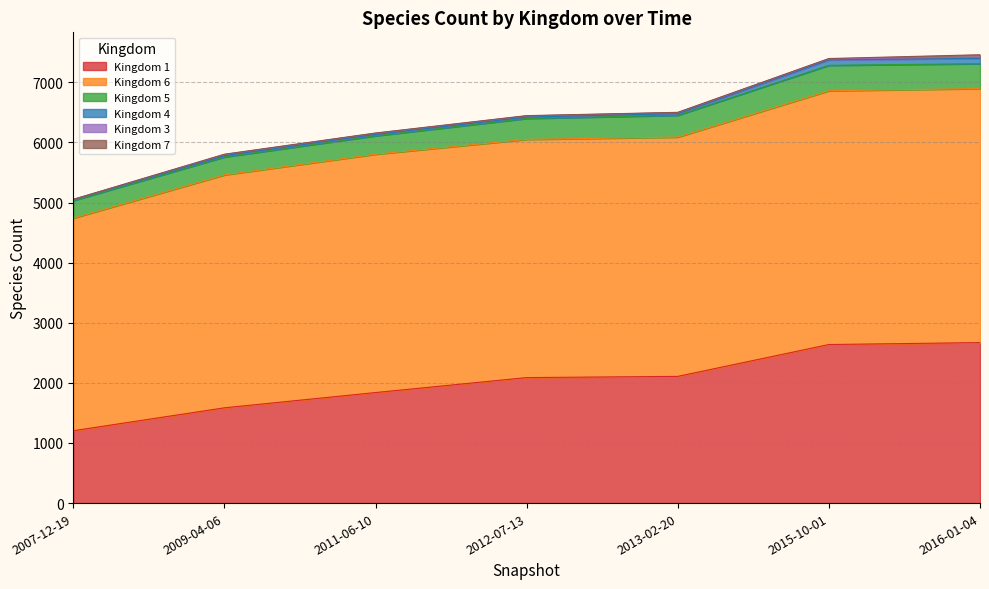

Rank the categories by 7 value from highest to lowest.

2016-01-04, 2009-04-06, 2011-06-10, 2012-07-13, 2013-02-20, 2015-10-01, 2007-12-19